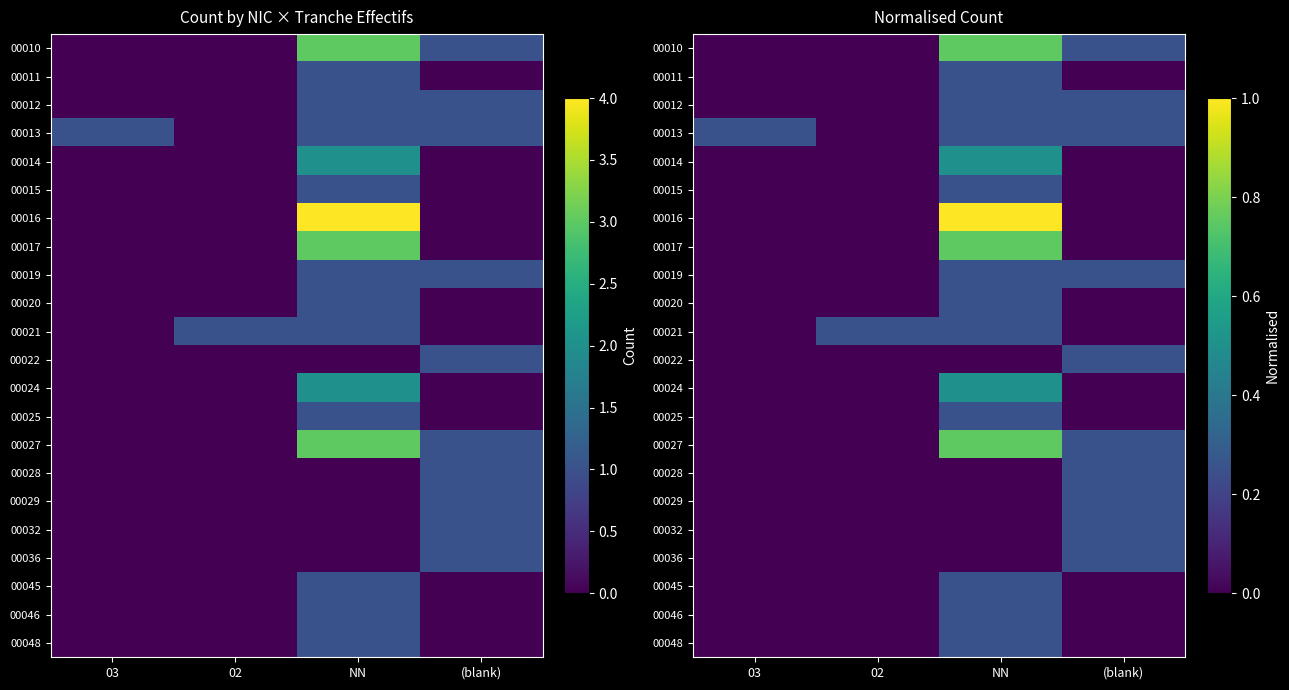

Which series has the largest range (max minus min)?

00016